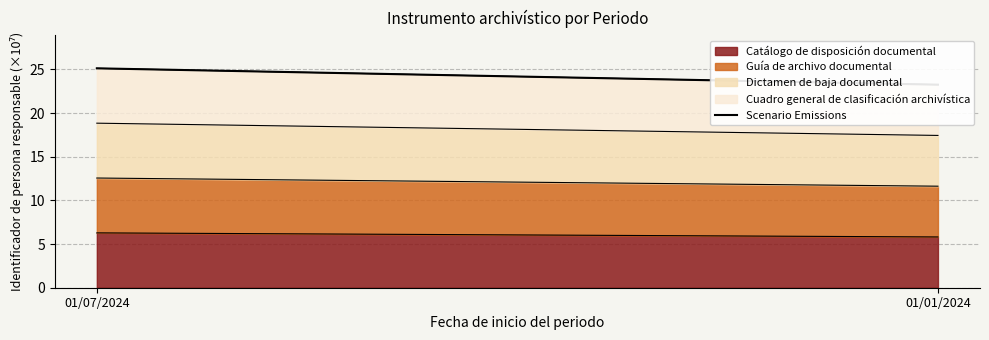

What is the sum of all values?

48.4